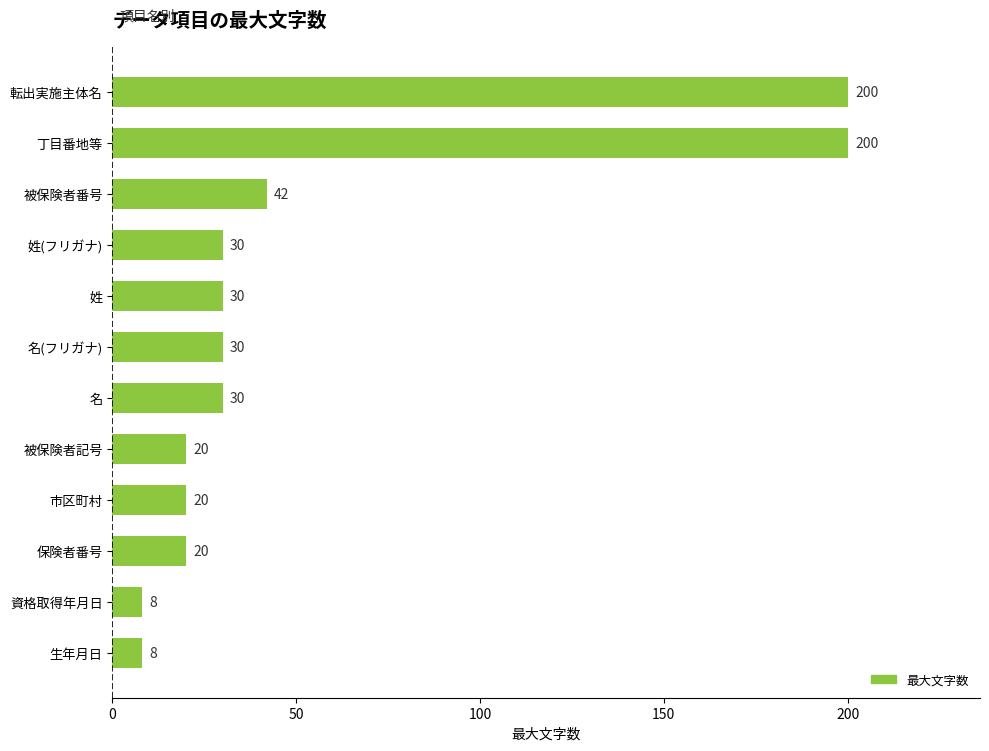

How many bars are there in total?

12